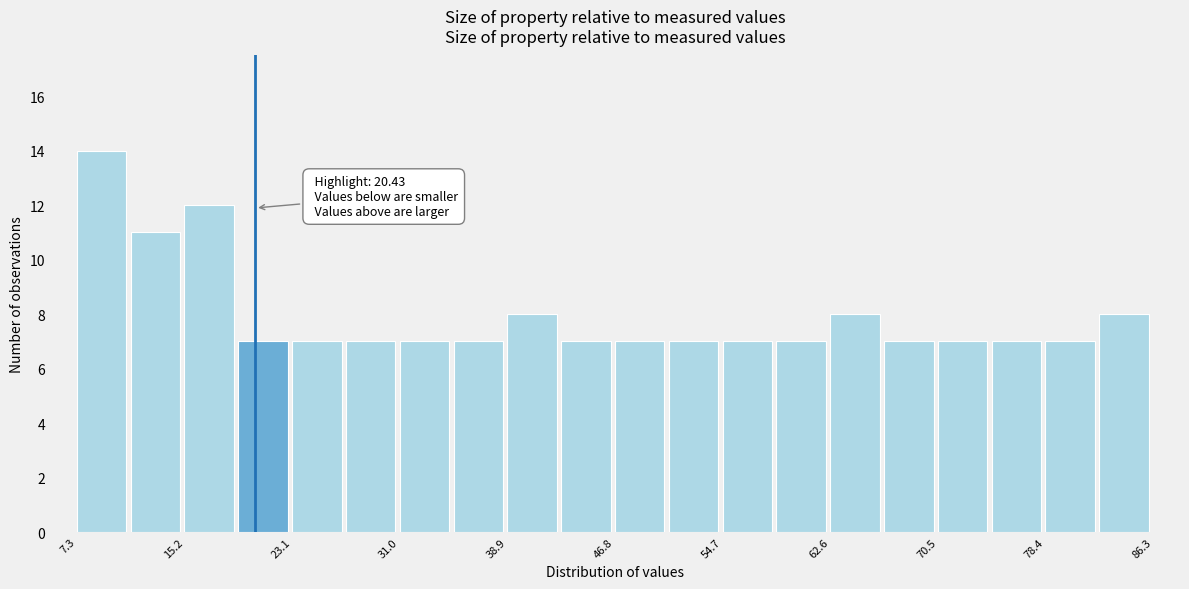

Around what value on the x-axis is the tallest bar? Give the approximate position of its centre, as read against the axis.

9